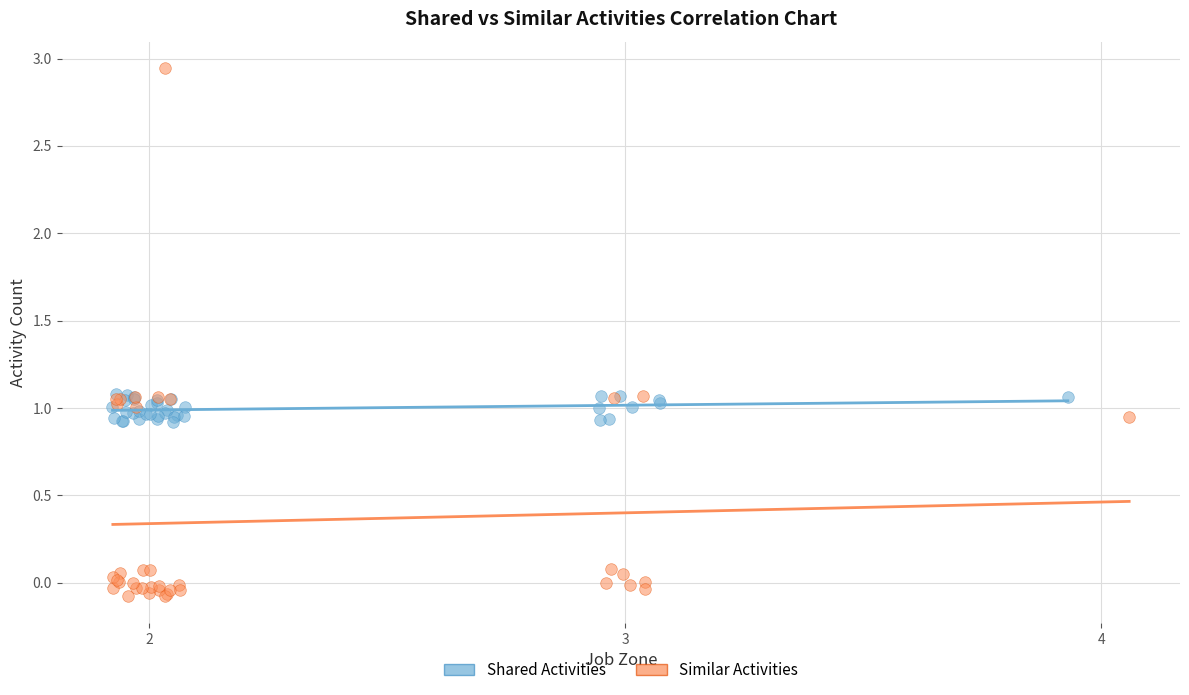

Which series contains the lowest Y value?

Similar Activities